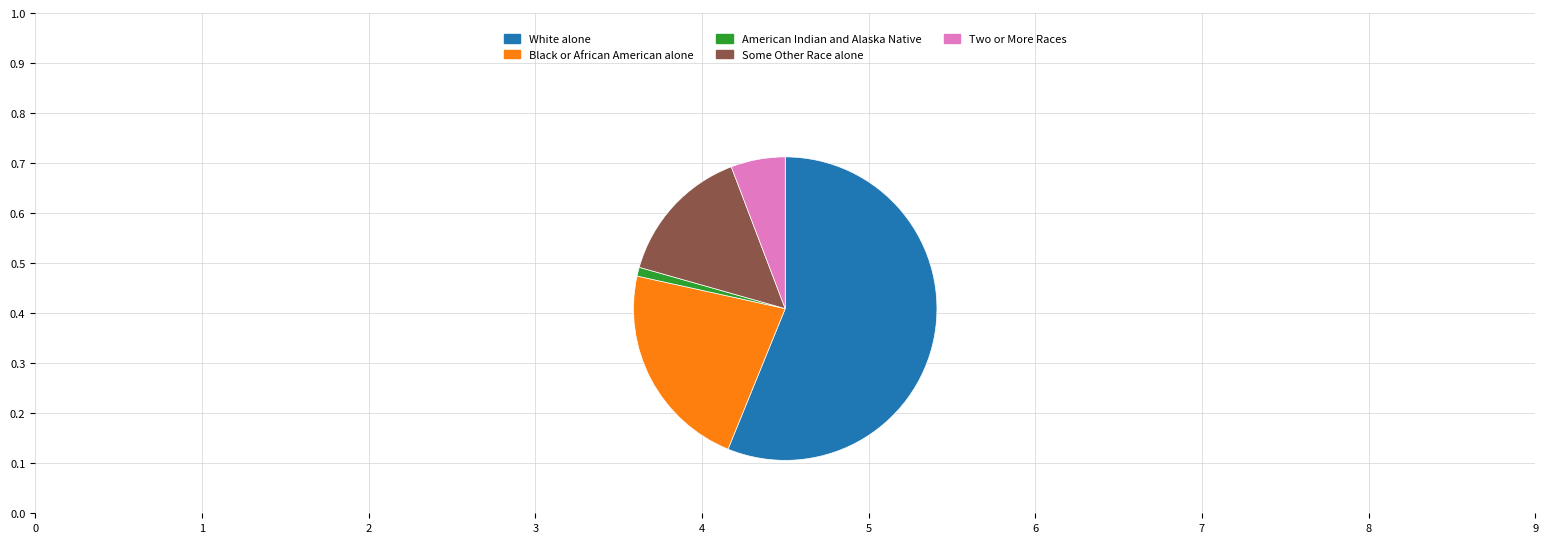

Which slice is the largest?

White alone